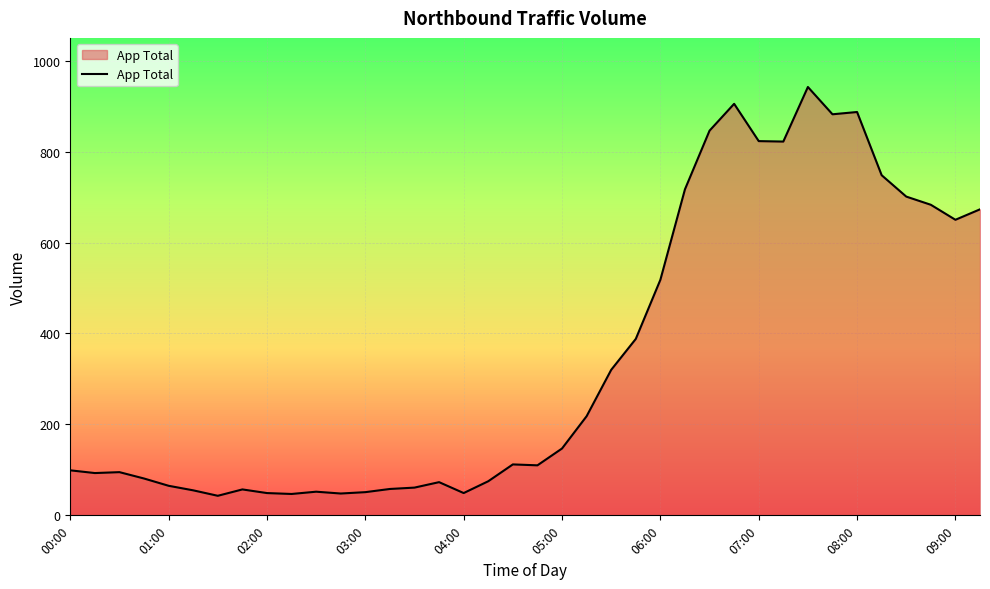

What is the greatest value displayed?

942